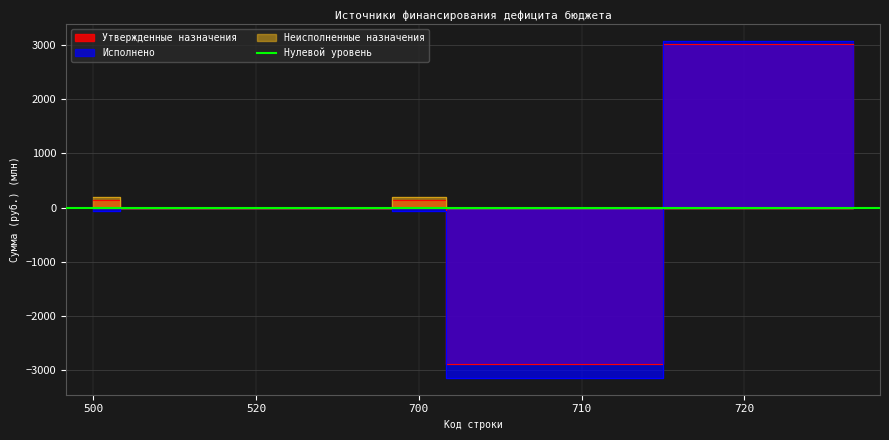

True or false: Утвержденные бюджетные назначения has more than 0 interior local peaks.

True